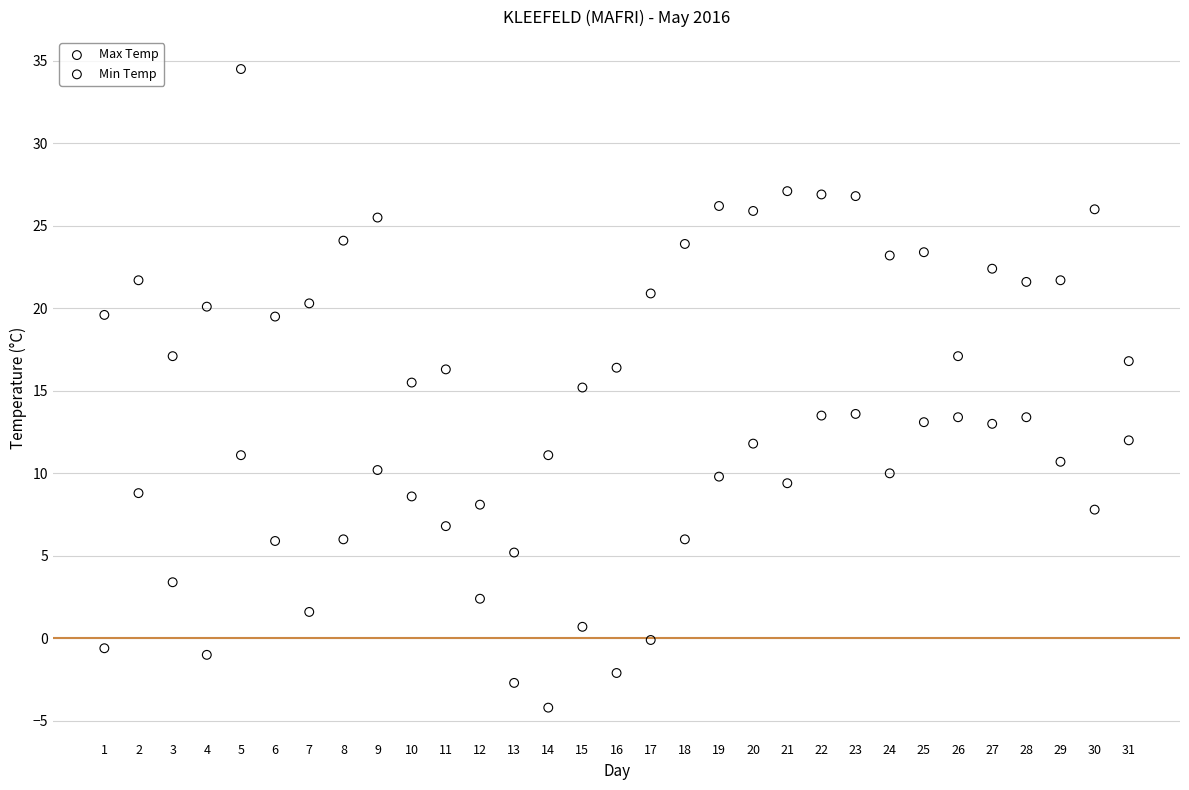

In the Min Temp series, what Y value is closest to 4?

3.4